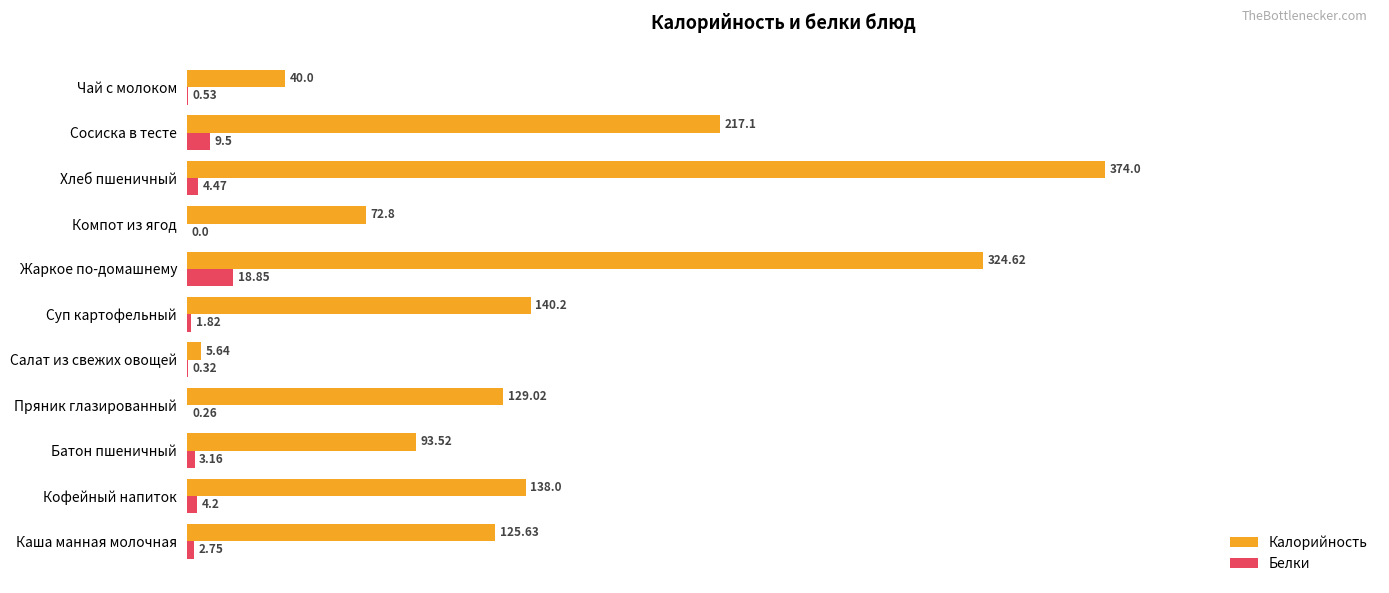

What position from the left is Каша манная молочная?

1